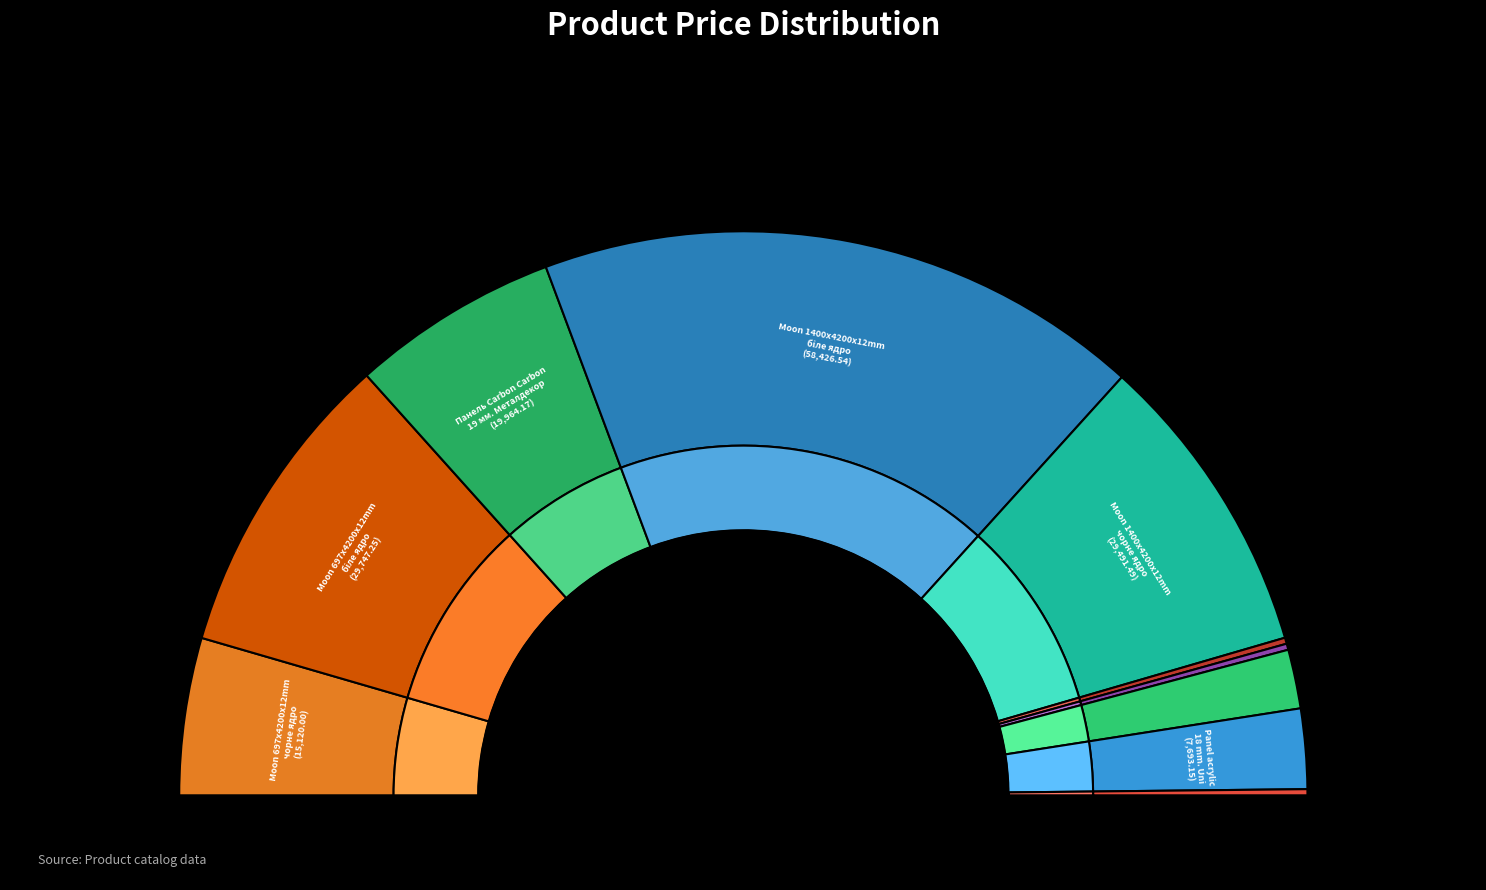

What percentage is NOT represented by Laminate AGT Yoga?

99.6%